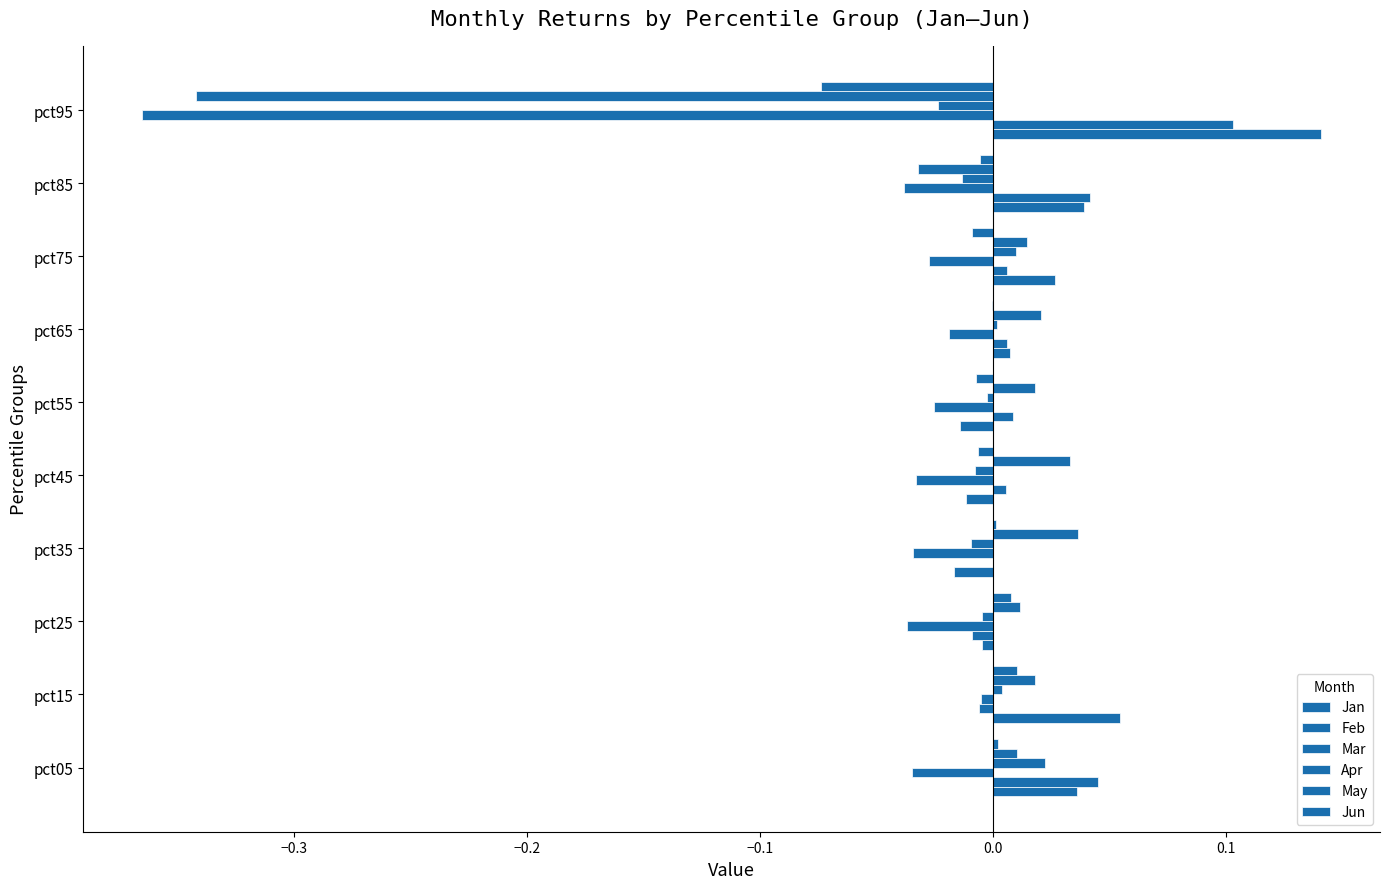

What is the difference between the maximum and minimum values in the May series?

0.4